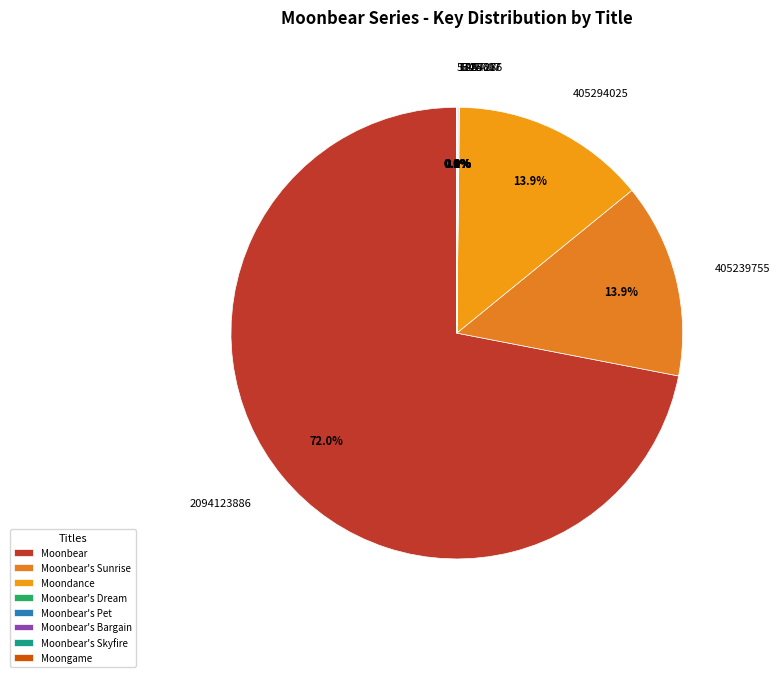

Rank the categories by value from highest to lowest.

Moonbear, Moondance, Moonbear's Sunrise, Moonbear's Skyfire, Moonbear's Bargain, Moonbear's Dream, Moonbear's Pet, Moongame